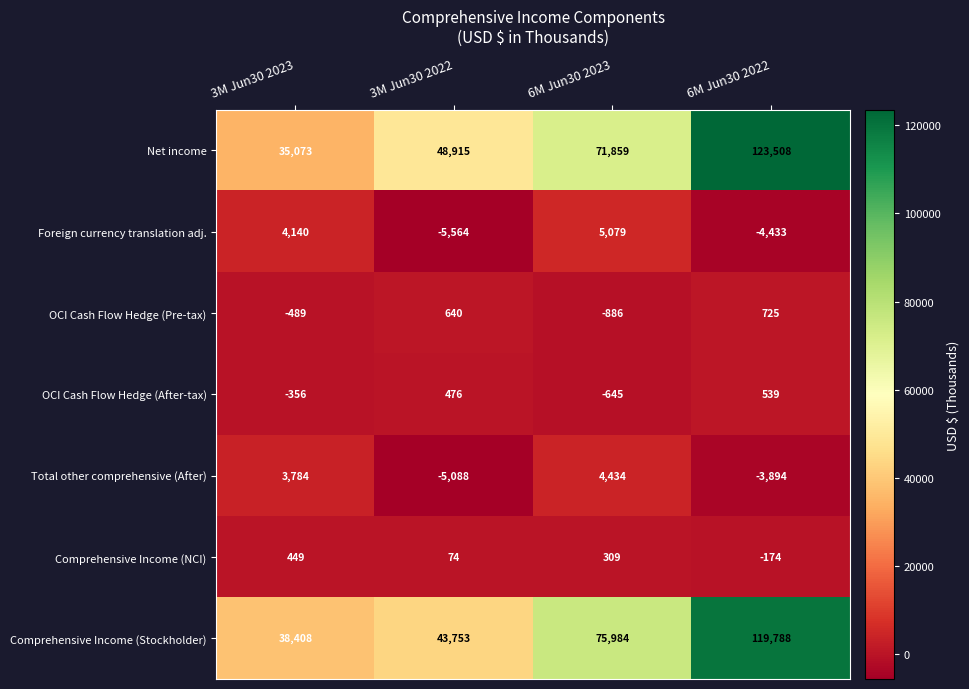

The value of Net income at 6M Jun30 2022 is 123508. True or false?

True